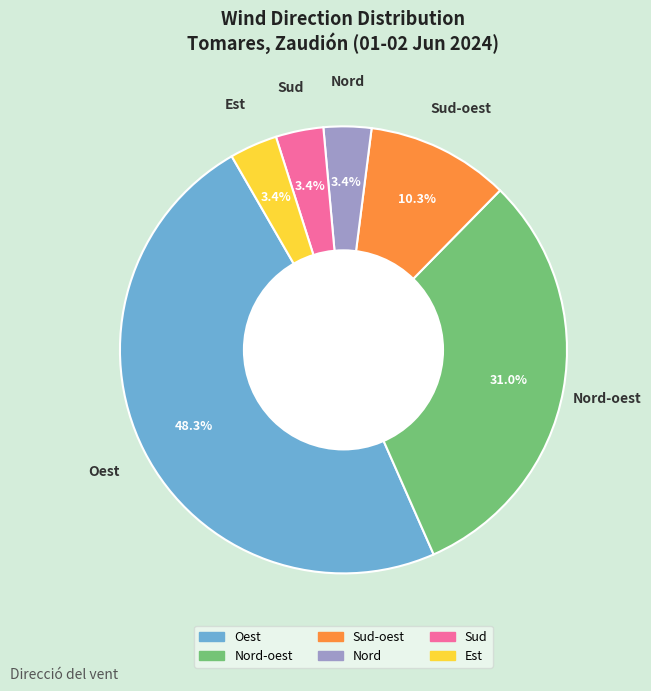

Is there any slice that represents more than half of the pie?

No